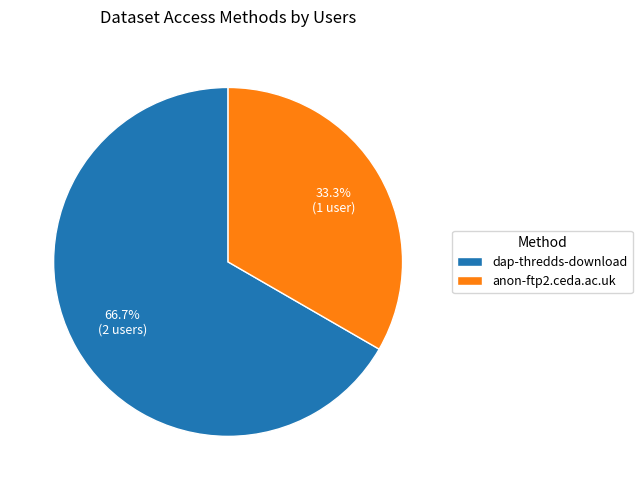

How many slices are in this pie chart?

2